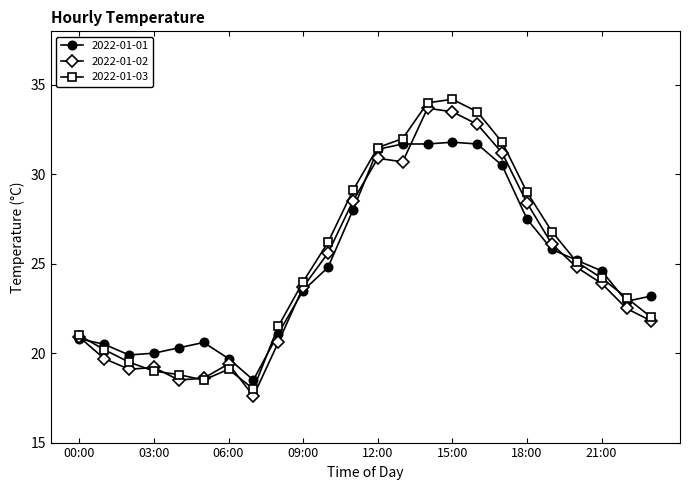

What are all the series names shown in the legend?

2022-01-01, 2022-01-02, 2022-01-03